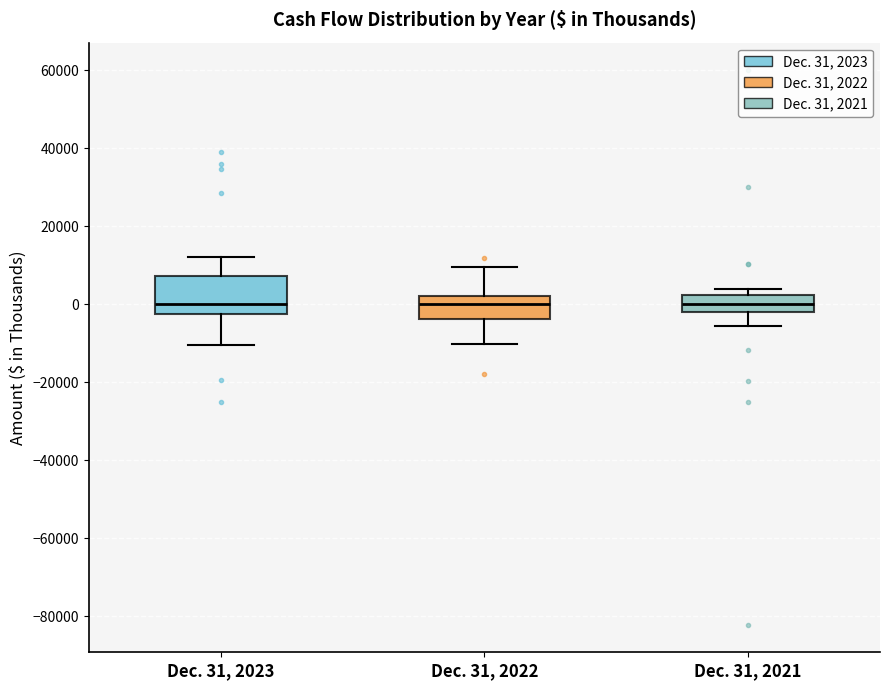

Which box is the tallest, from its lower edge to its upper edge?

Dec. 31, 2023